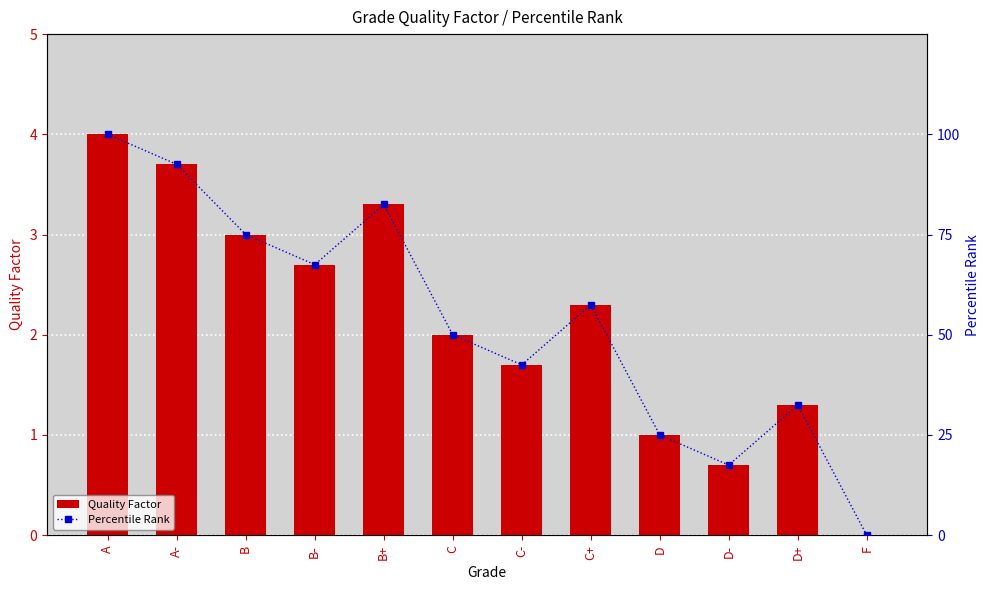

At which category is the sum across all series the highest?

A